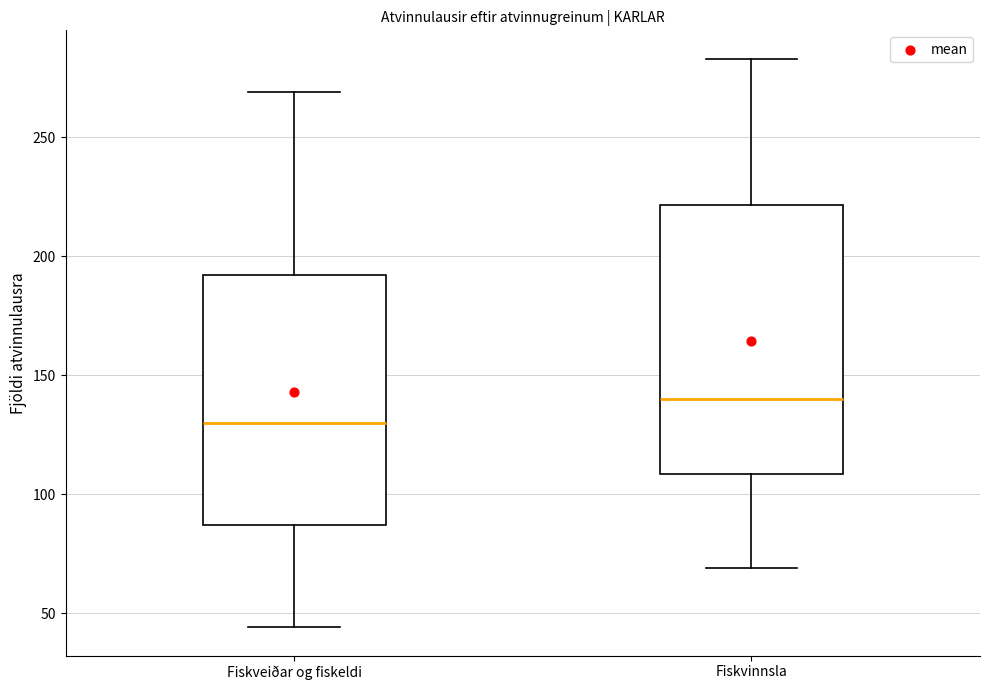

Reading left to right, transcribe this box plot: for each box, give where its median line is, the range the box spans, and where its two whiskers end, as read against the y-axis. The values are not printed on the chart, so give them approximately, as read against the axis.

Fiskveiðar og fiskeldi: median 130, box 85 to 190, whiskers 45 to 270
Fiskvinnsla: median 140, box 110 to 220, whiskers 70 to 285